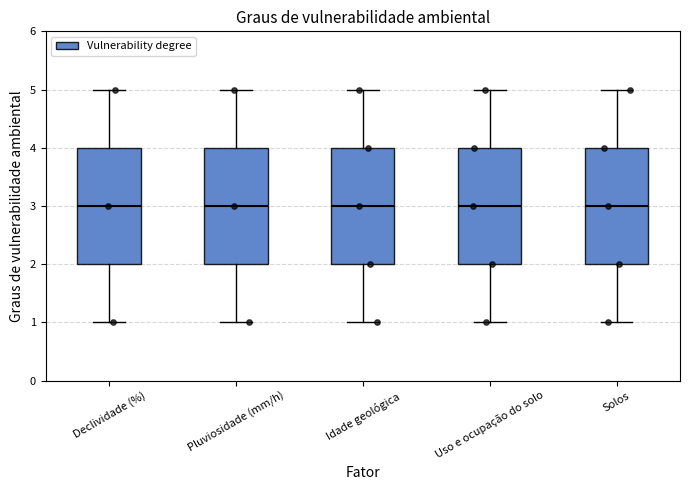

Reading left to right, transcribe this box plot: for each box, give where its median line is, the range the box spans, and where its two whiskers end, as read against the y-axis. The values are not printed on the chart, so give them approximately, as read against the axis.

Declividade (%): median 3, box 2 to 4, whiskers 1 to 5
Pluviosidade (mm/h): median 3, box 2 to 4, whiskers 1 to 5
Idade geológica: median 3, box 2 to 4, whiskers 1 to 5
Uso e ocupação do solo: median 3, box 2 to 4, whiskers 1 to 5
Solos: median 3, box 2 to 4, whiskers 1 to 5